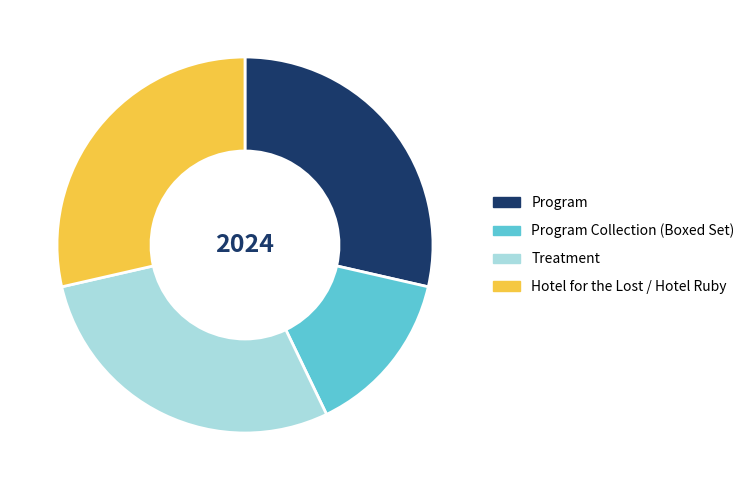

Does Hotel for the Lost / Hotel Ruby account for over 50% of the chart?

No